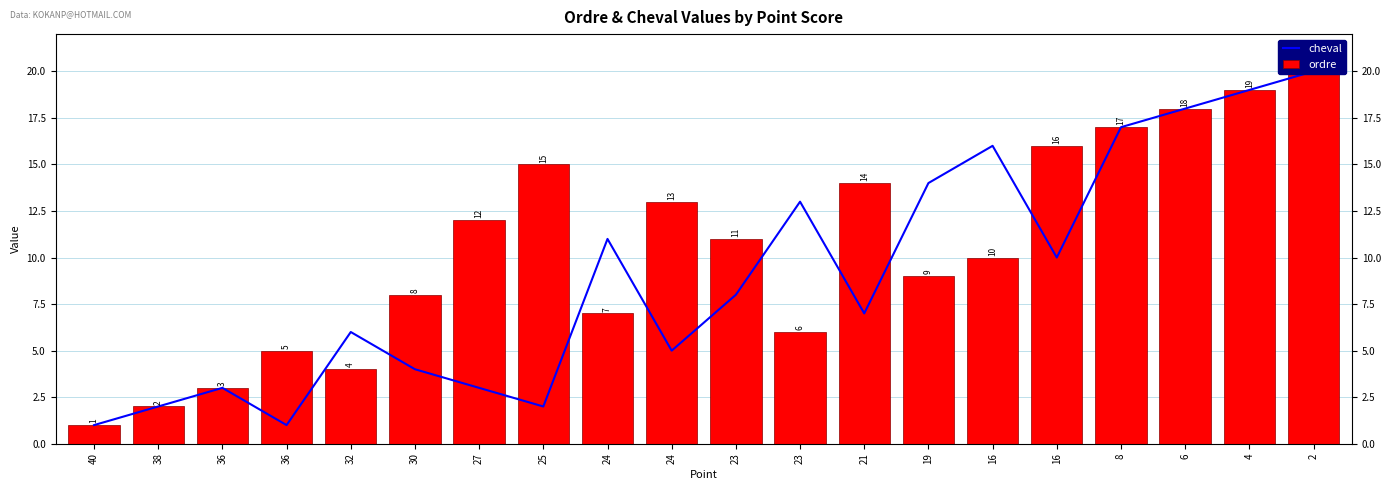

Which category has the highest value in the ordre series?

2